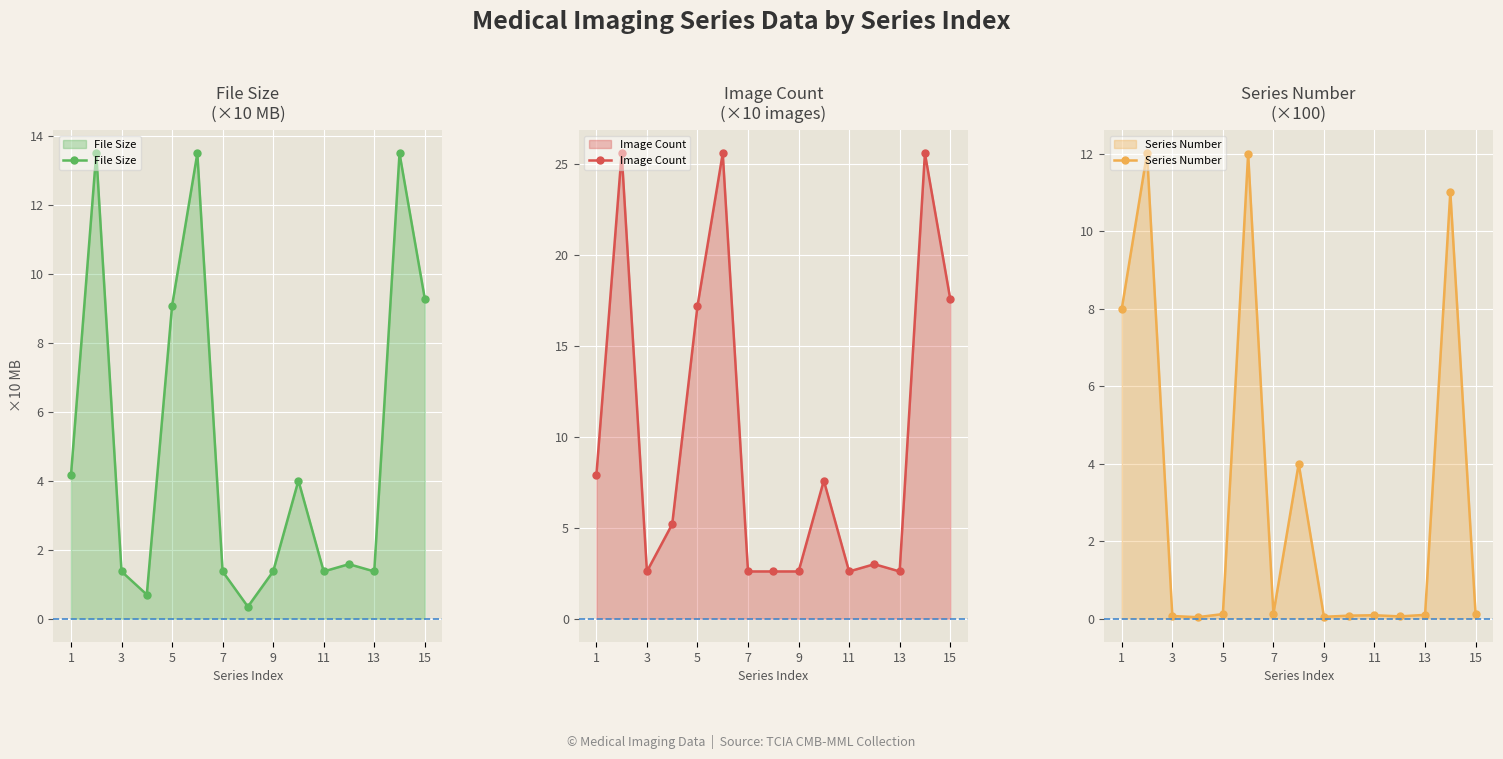

How many intersections are there between Series Number and File Size?

3